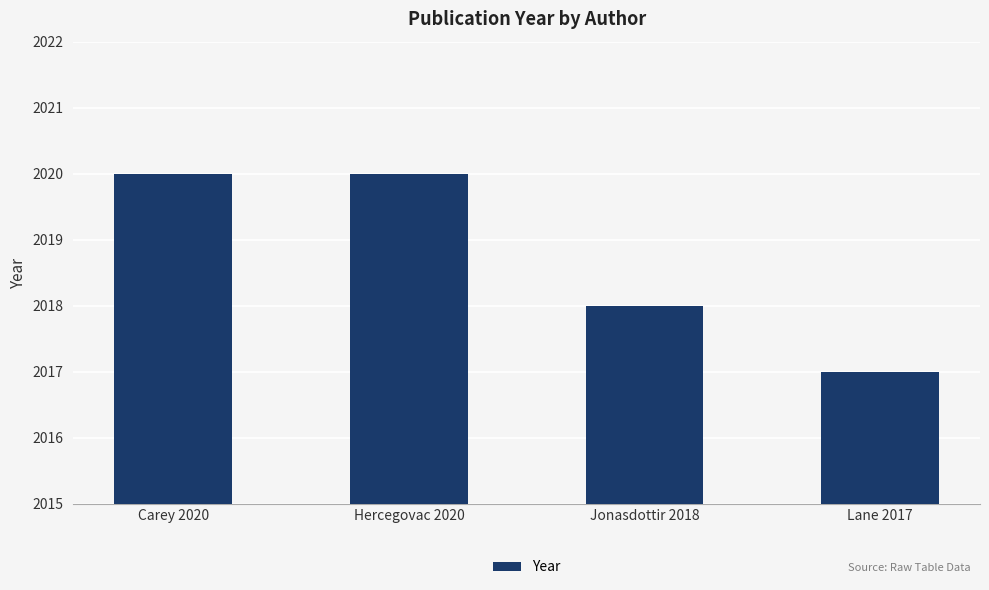

What is the smallest value displayed?

2017